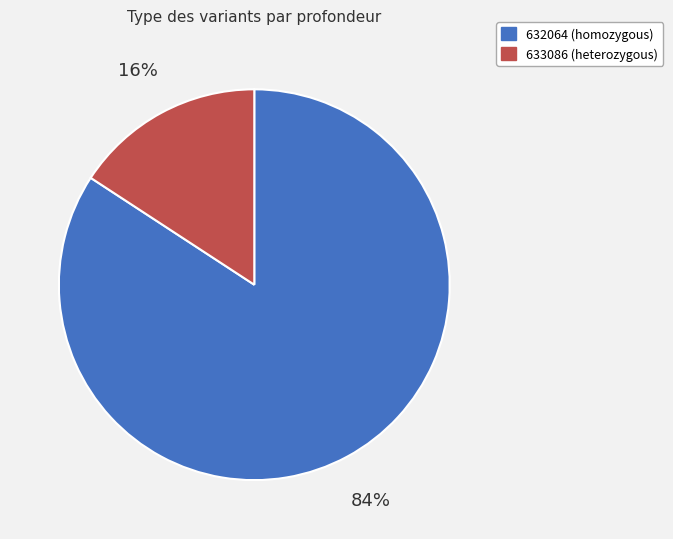

Does any single category account for the majority?

Yes